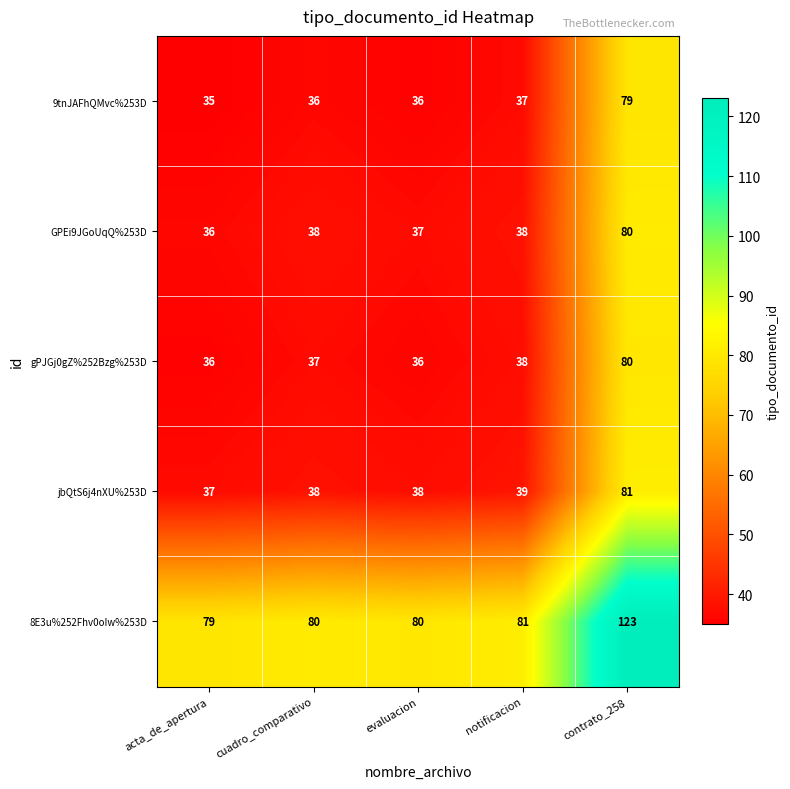

What is the difference between the maximum and minimum values in the jbQtS6j4nXU%253D series?

44